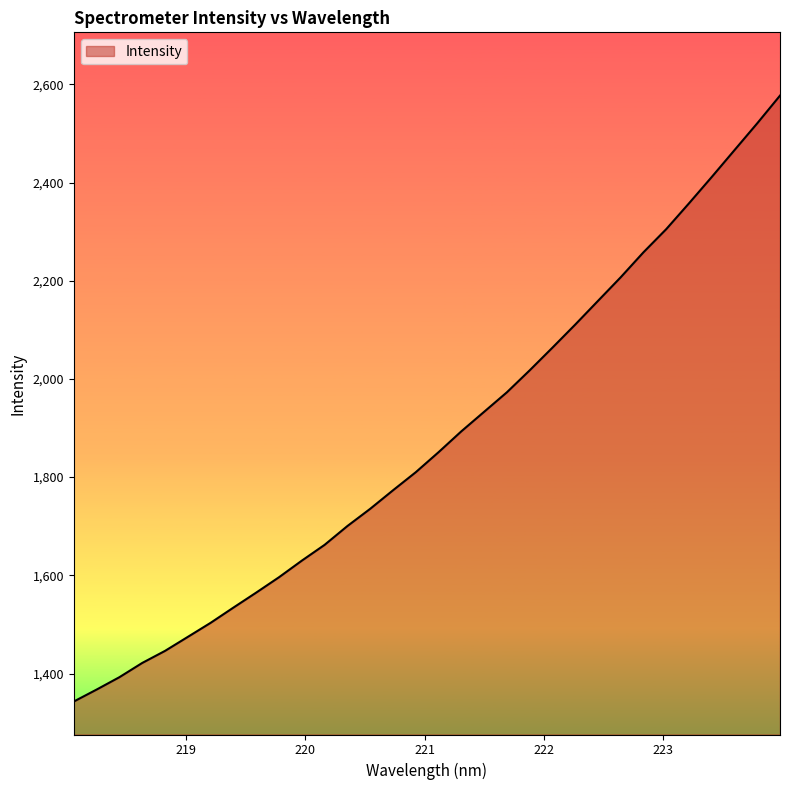

True or false: the data has more than 2 interior local peaks.

False